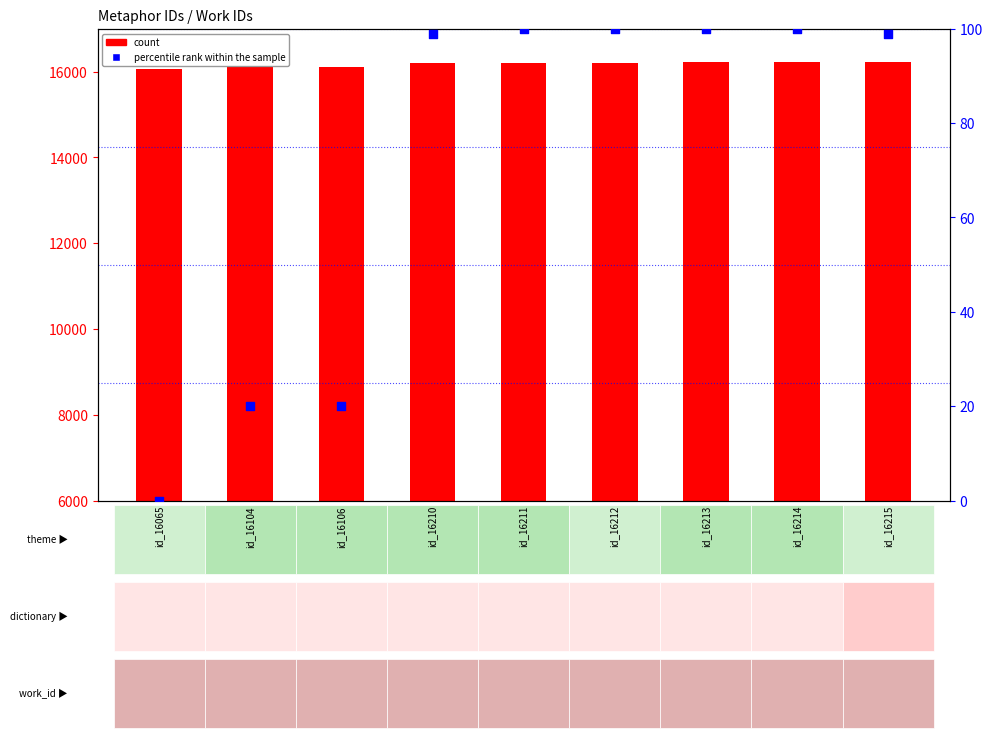

At which category is the sum across all series the highest?

id_16214